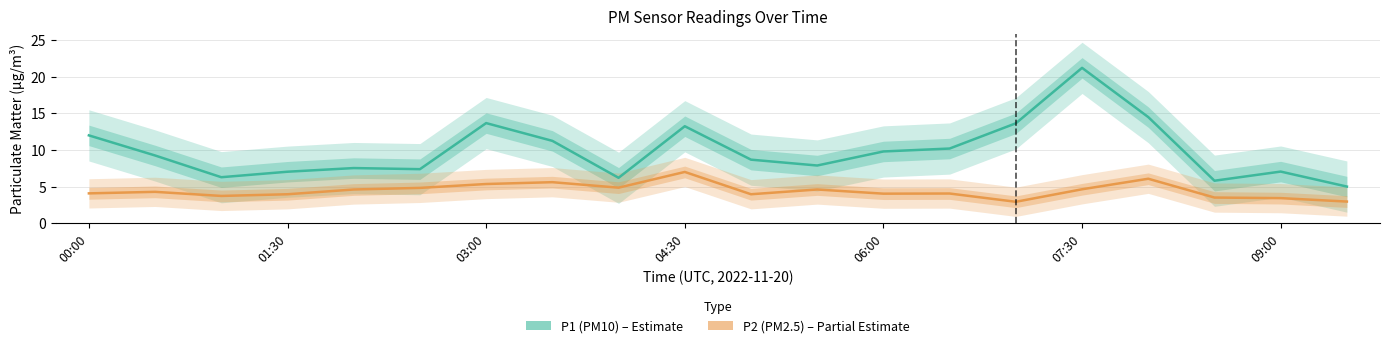

True or false: P1 (PM10) has more than 1 interior local peaks.

True